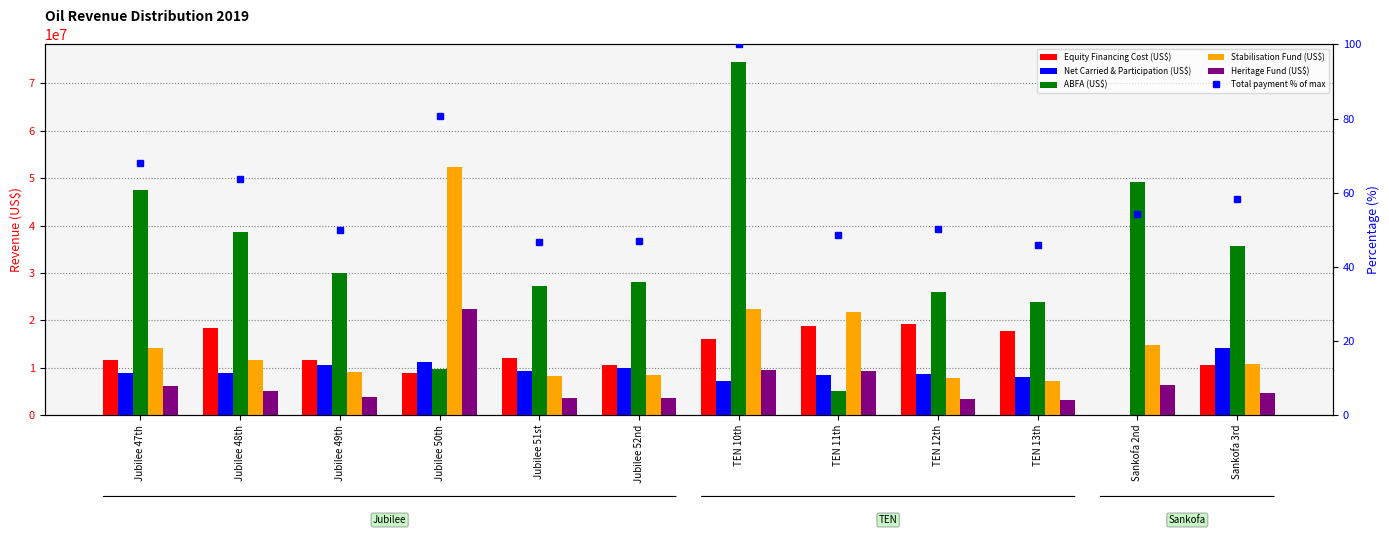

What is the difference between the second highest and minimum values in the ABFA (US$) series?

44168826.0